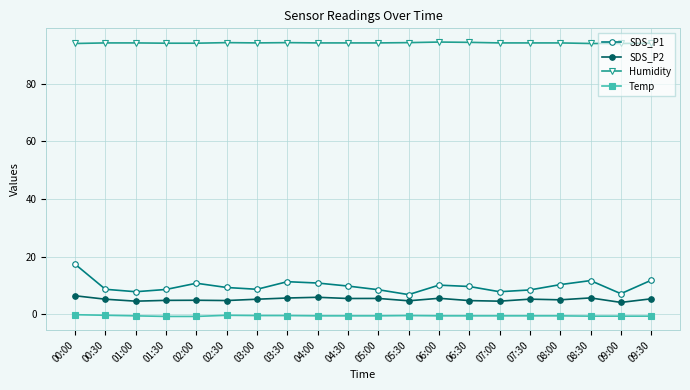

What is the approximate value of Humidity at 09:00?

94.0